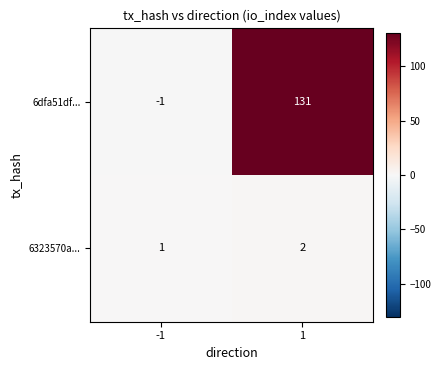

Which series has the widest spread of values?

6dfa51df...